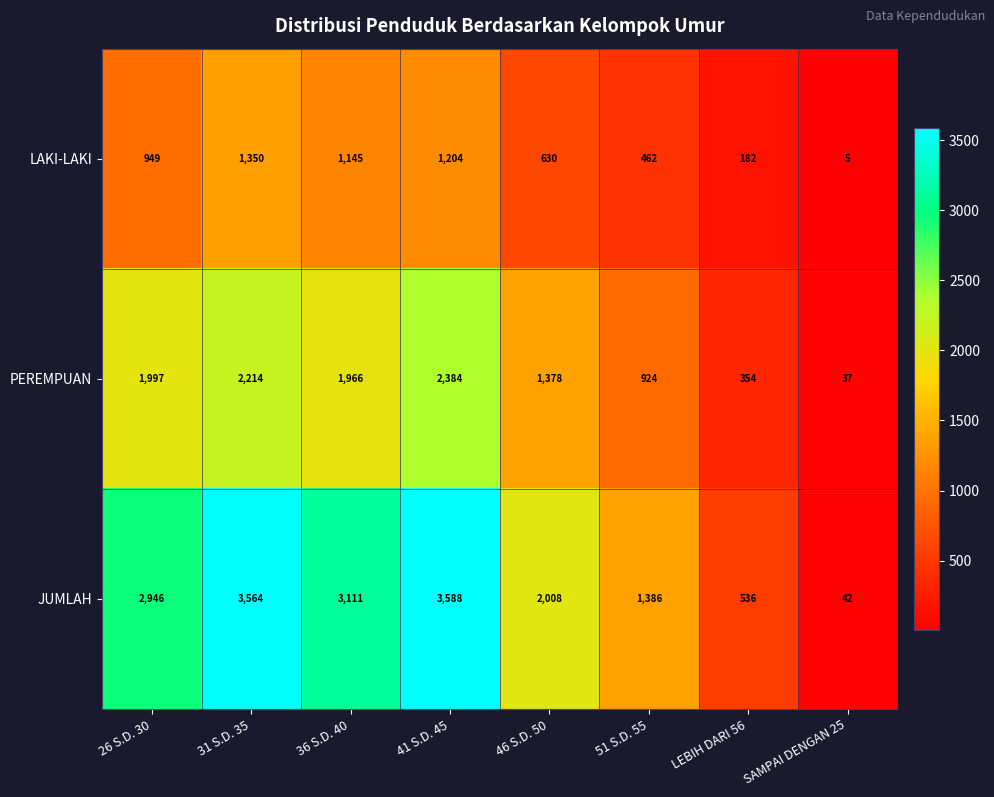

What is the sum of all JUMLAH values?

17181